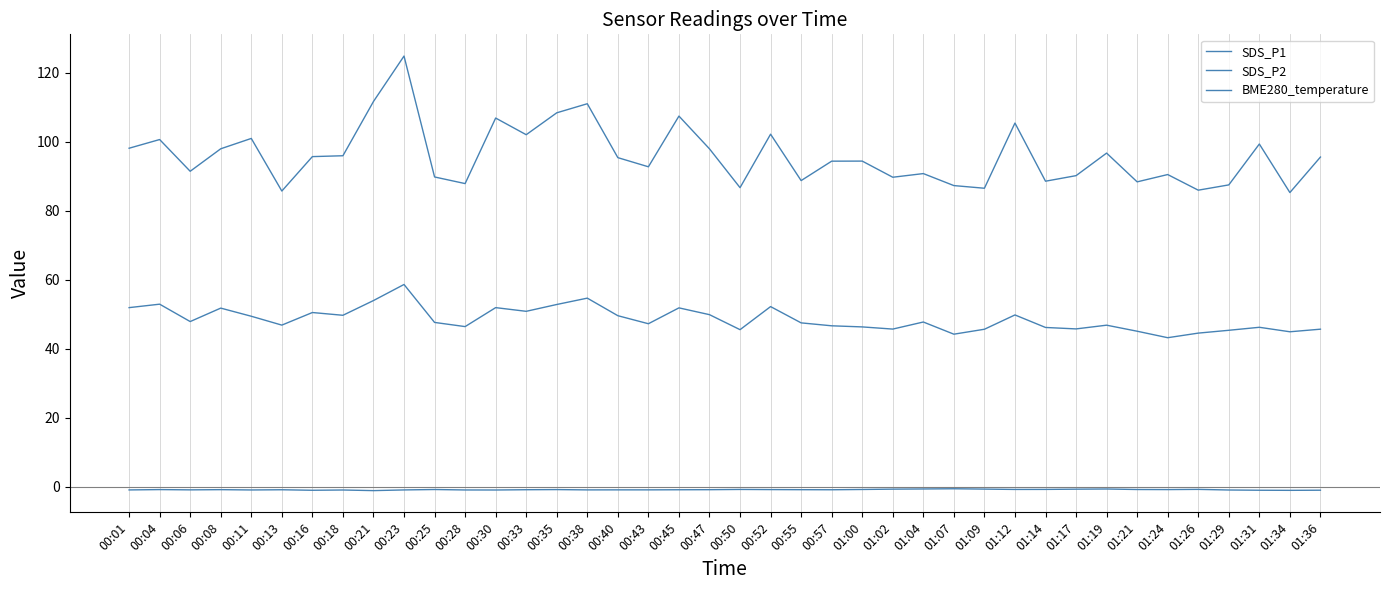

What position from the right is 00:38?

25